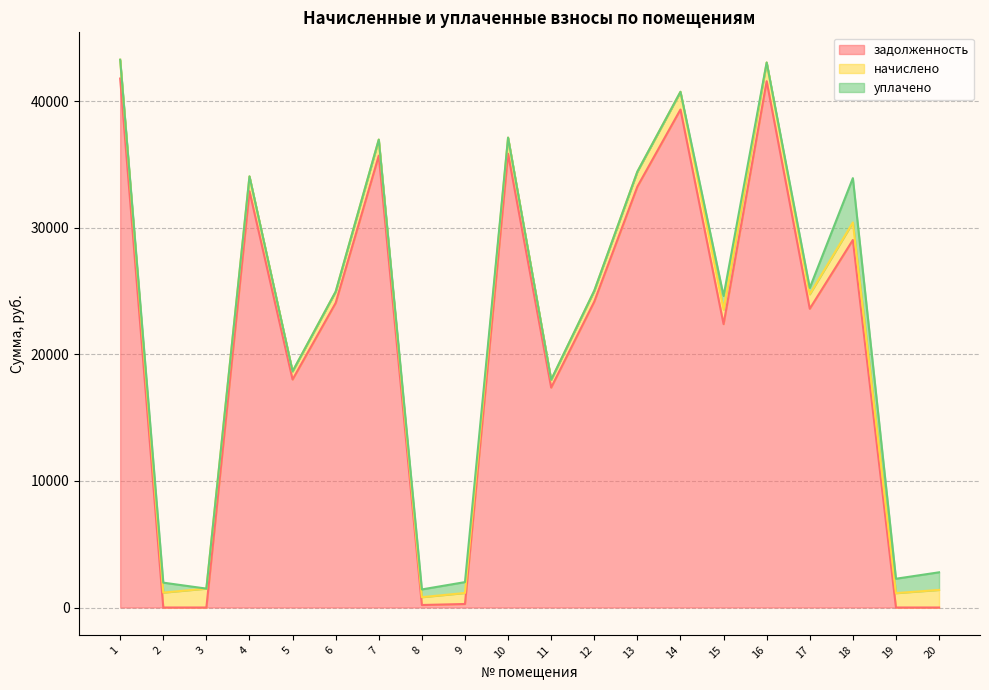

At how many categories does at least one series exceed 37314?

3